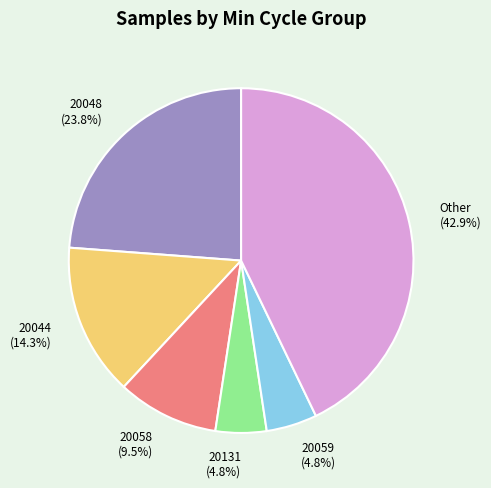

Approximately how many times larger is the value at 20058 (9.5%) compared to 20048 (23.8%)?

0.4